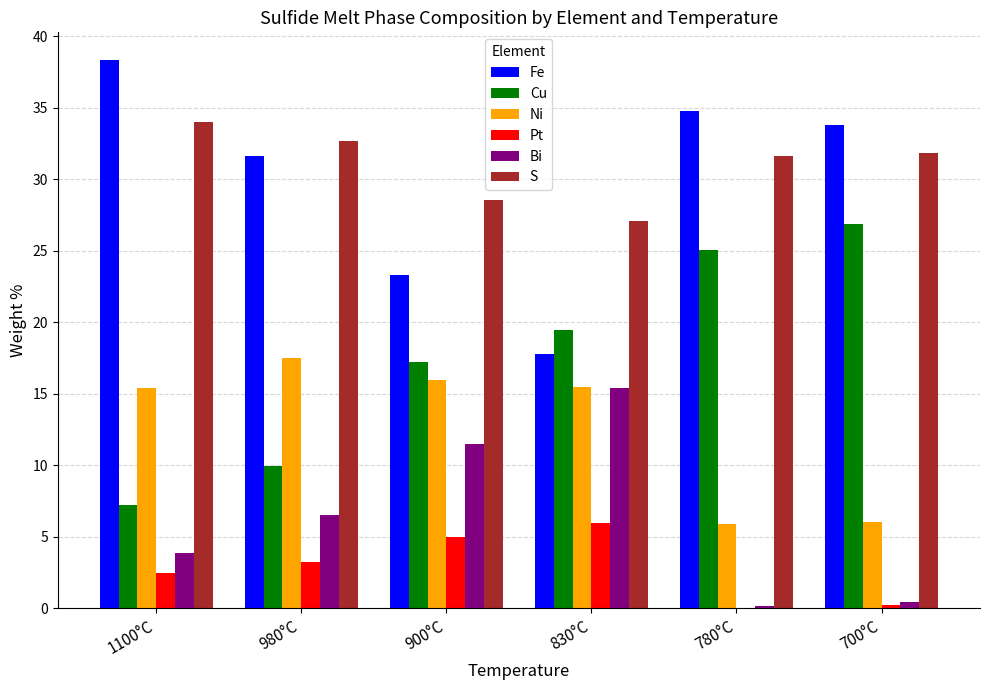

What is the approximate value of Bi at 900°C?

11.5